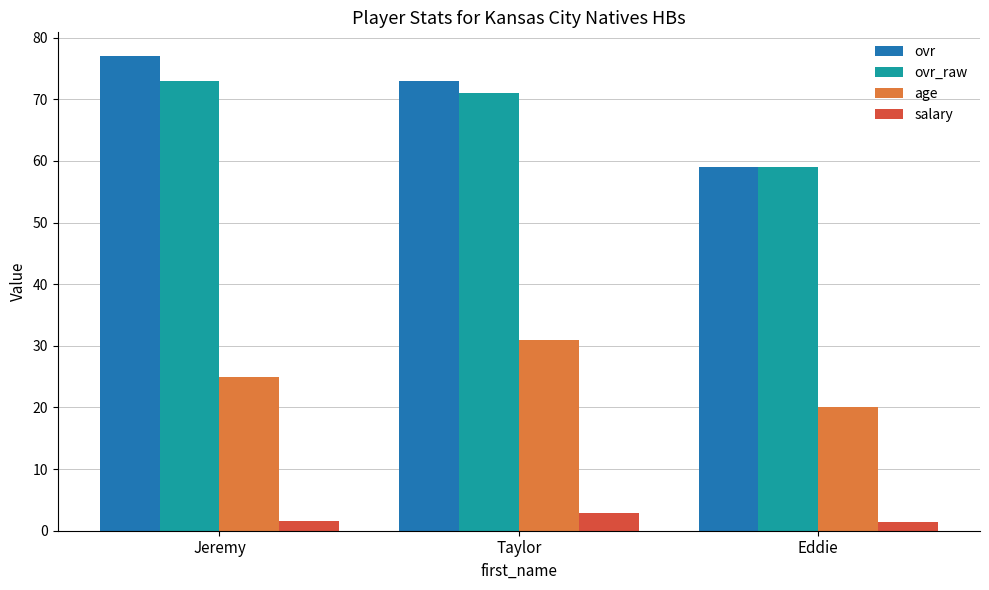

List the series in order of their peak value, lowest first.

salary, age, ovr_raw, ovr